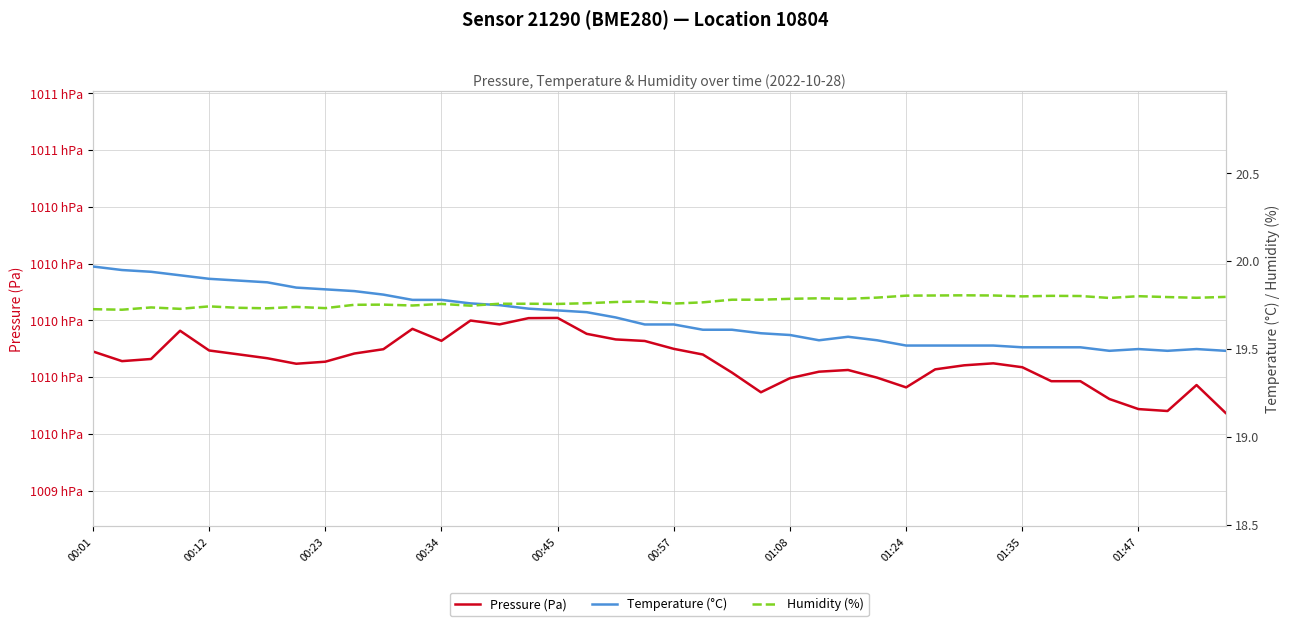

The Pressure (Pa) series shows 23183.8 at 39. True or false?

False